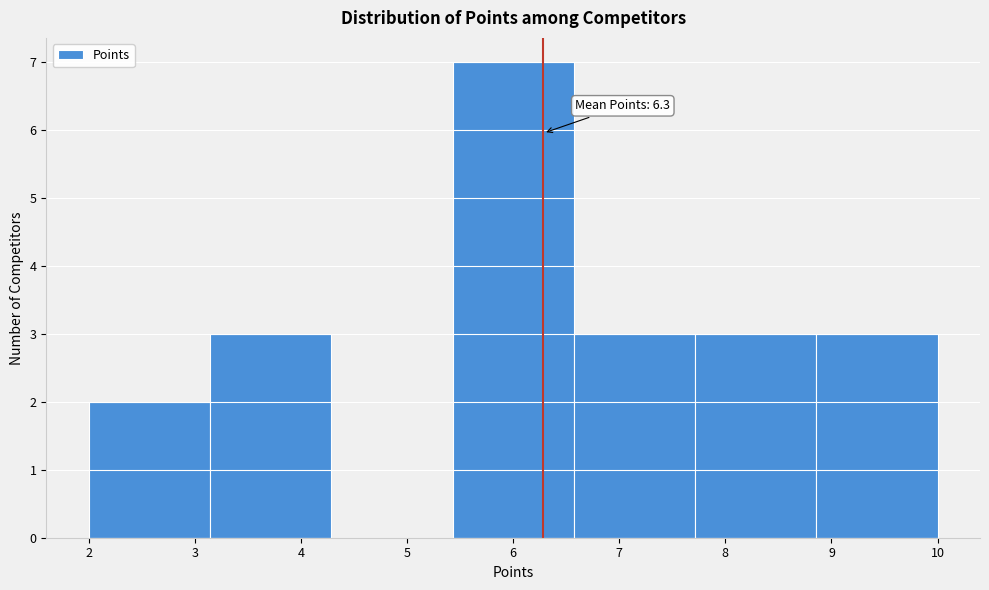

Over which range of the x-axis is the bar tallest?

5.4 to 6.6